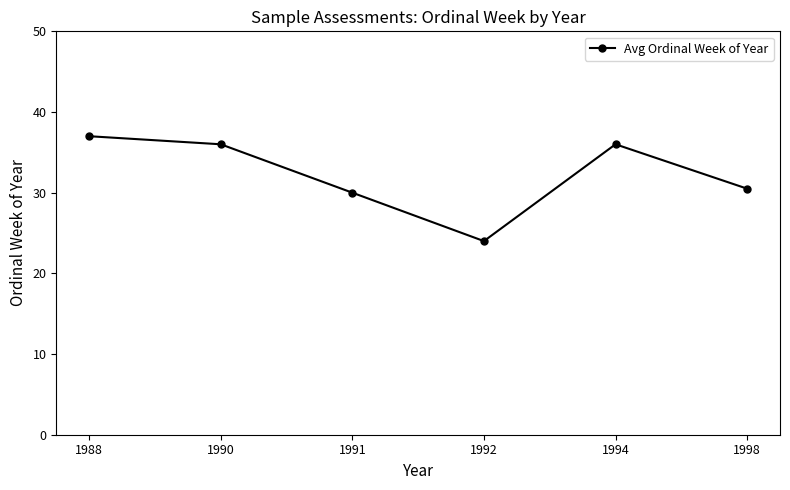

Does the chart display data point markers on the line(s)?

Yes